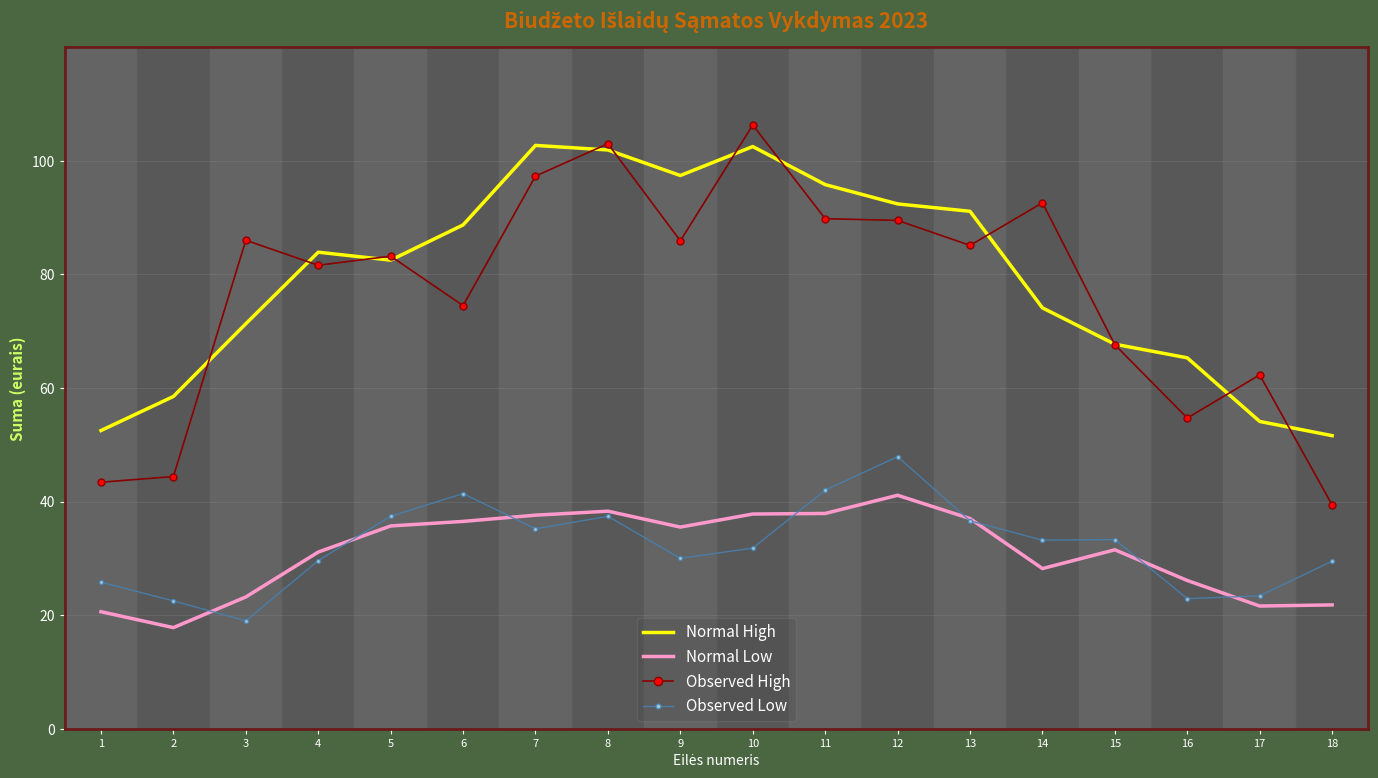

What is the total value across all series at 7?

272.8